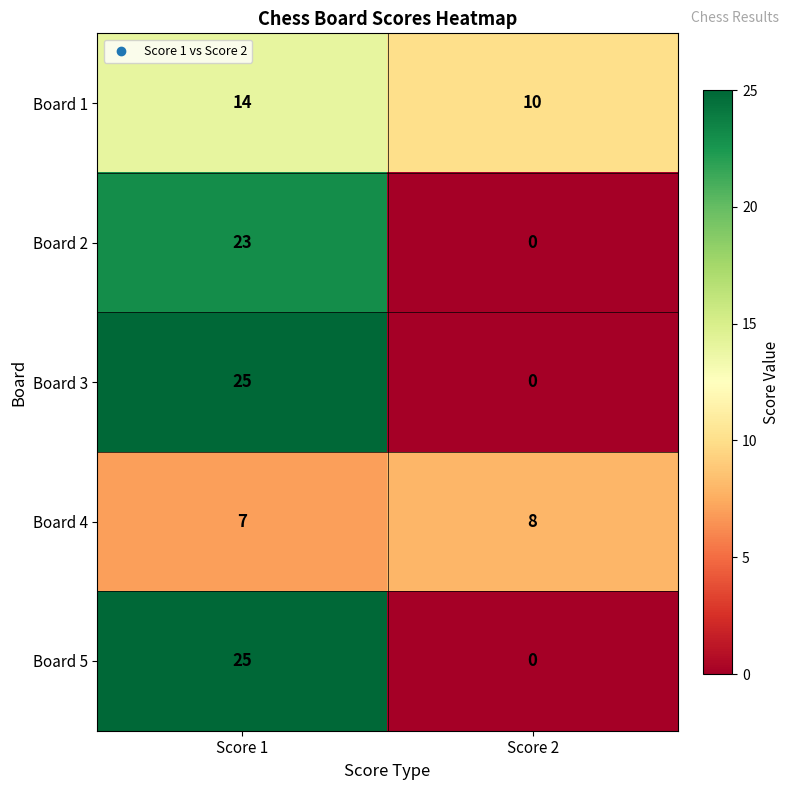

What is the total value across all series at Score 2?

18